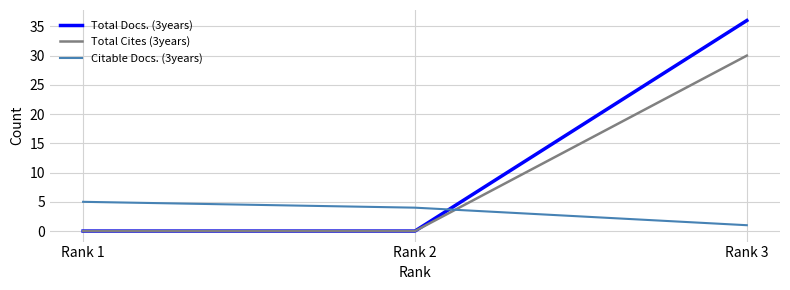

Reading left to right, what are all the values shown in this chart?

Total Docs. (3years): Rank 1=0	Rank 2=0	Rank 3=36
Total Cites (3years): Rank 1=0	Rank 2=0	Rank 3=30
Citable Docs. (3years): Rank 1=5	Rank 2=4	Rank 3=1